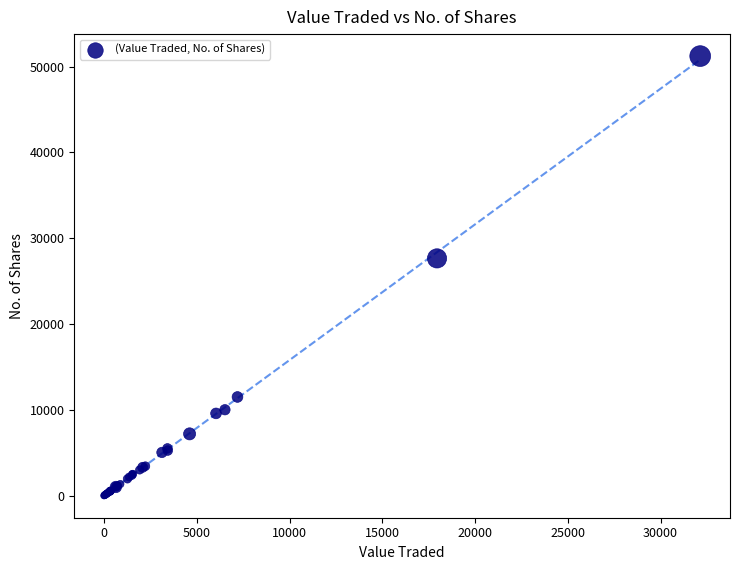

What Y value in the scatter plot is closest to 25615?

27650